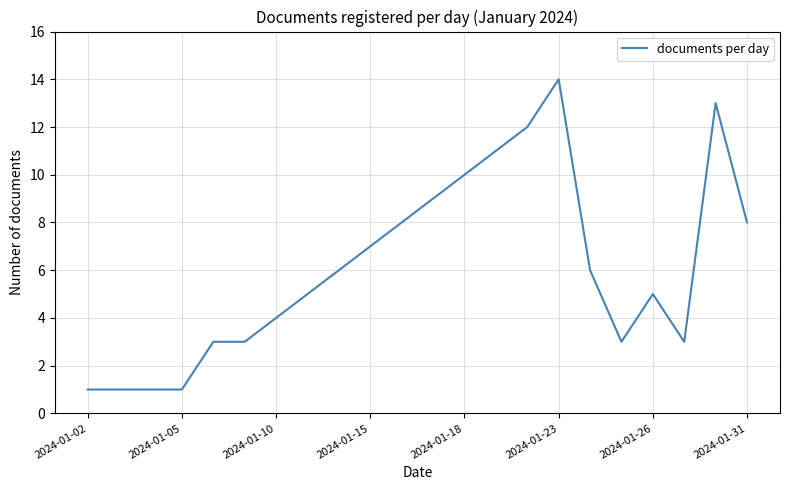

What is the difference between the maximum and minimum values?

13